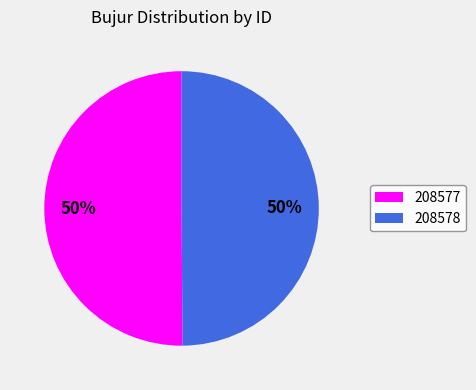

The 208578 slice represents 50% of the pie. True or false?

True